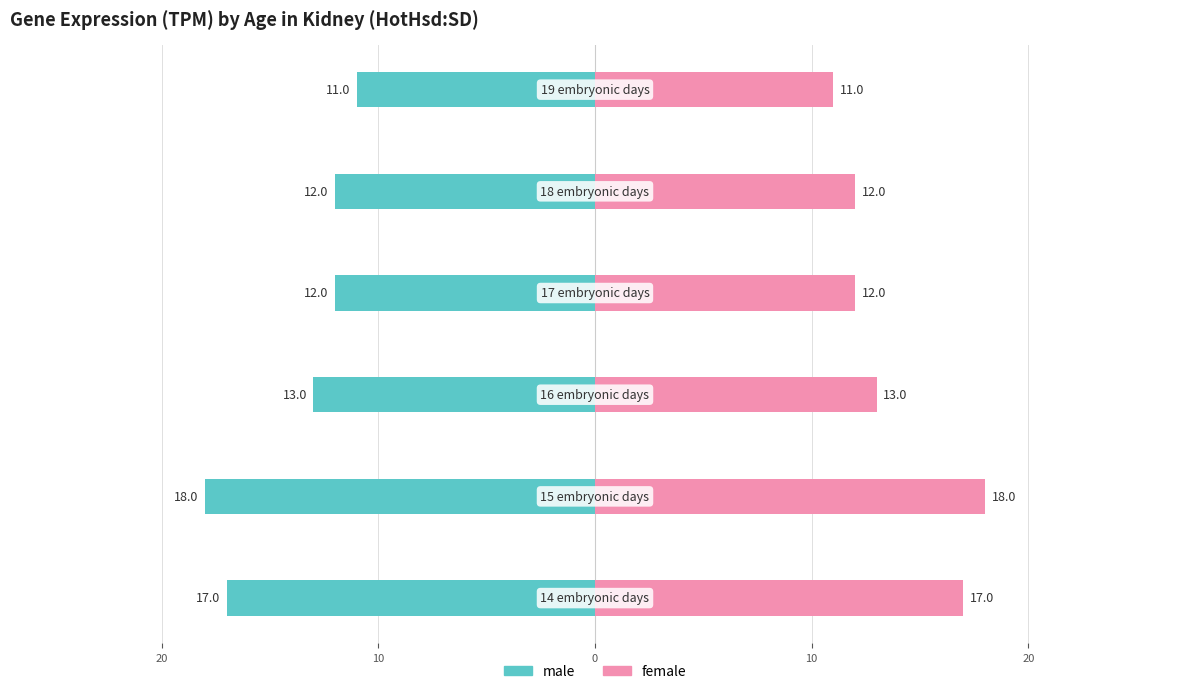

Is it true that female equals 6 at 10?

False